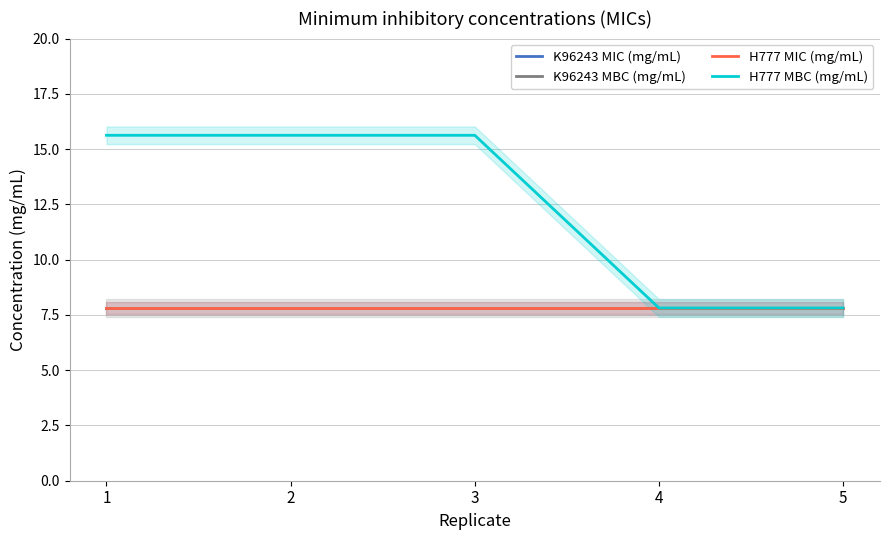

Is the value of H777 MBC (mg/mL) at 3 greater than the value of K96243 MBC (mg/mL) at 4?

Yes